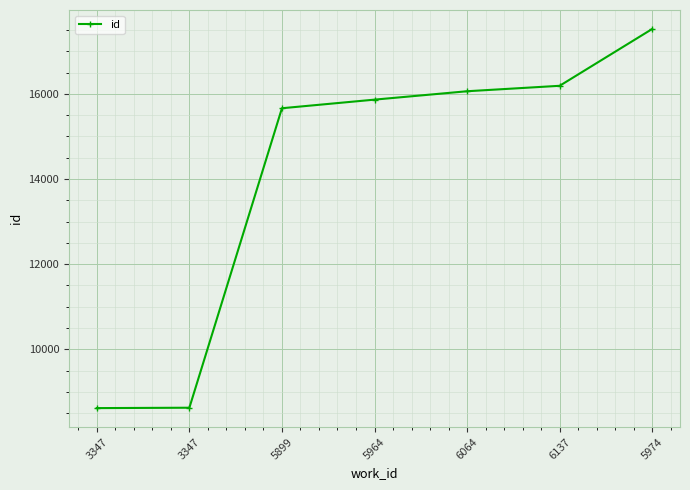

What is the change in value from 5899 to 5964?

+202